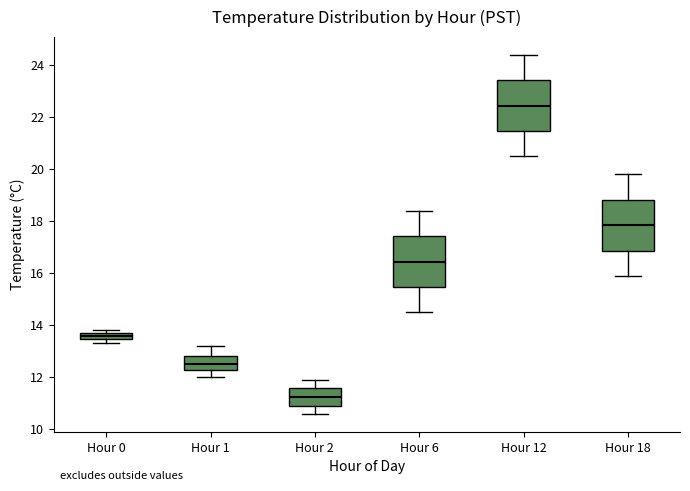

Where is the lower edge of the box for Hour 1 on the y-axis? The values are not printed on the chart, so give them approximately, as read against the axis.

12.2